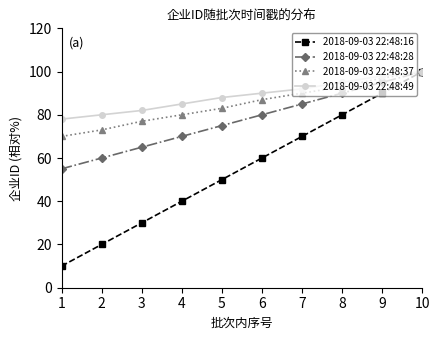

Read the 2018-09-03 22:48:16 value at 7.

70